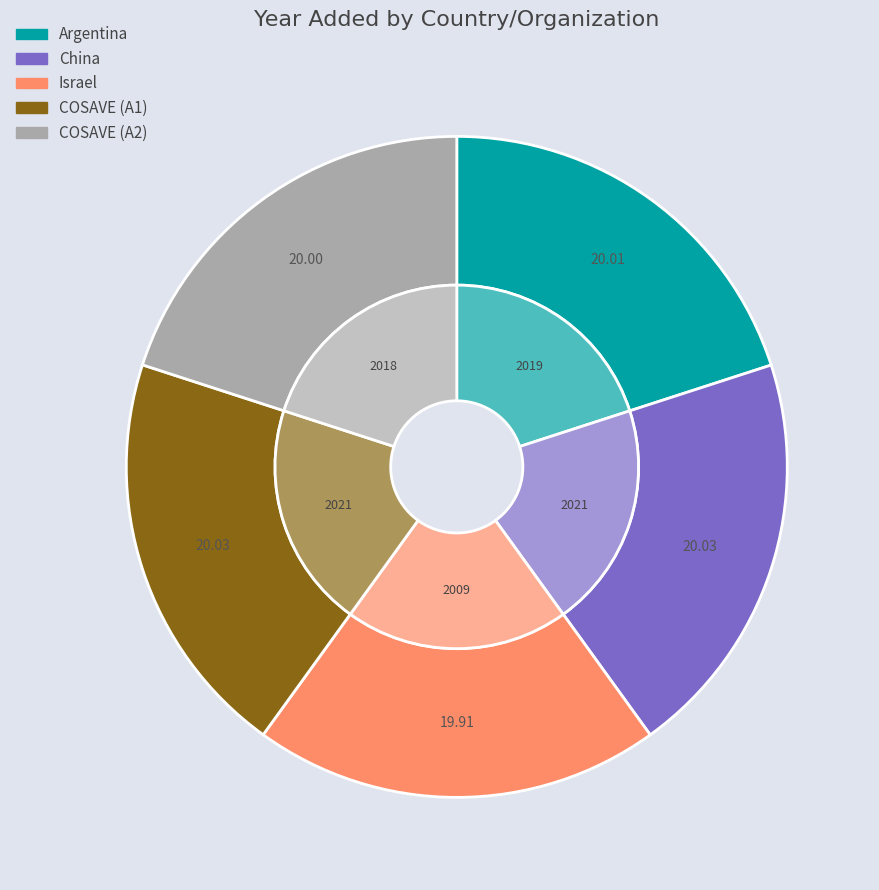

Approximately how many times larger is the value at Israel compared to Argentina?

1.0